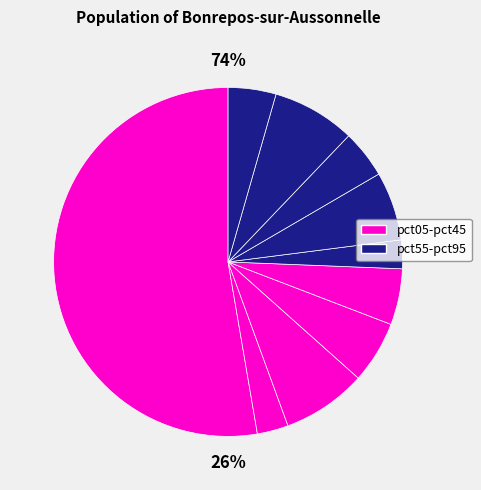

What percentage is the pct25 slice, to the nearest percent?

8%